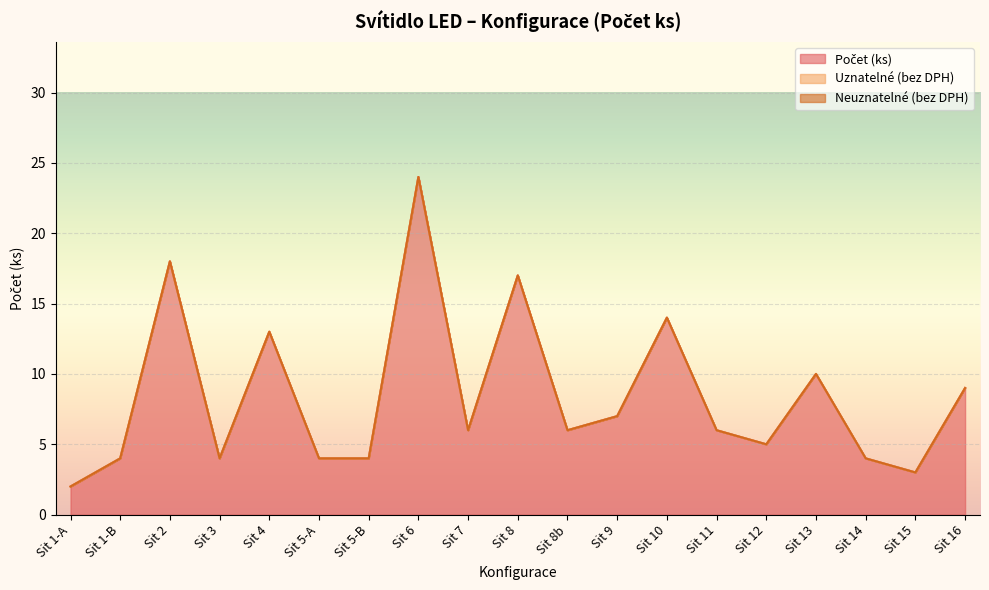

True or false: Uznatelné (bez DPH) and Počet (ks) cross at least once.

False